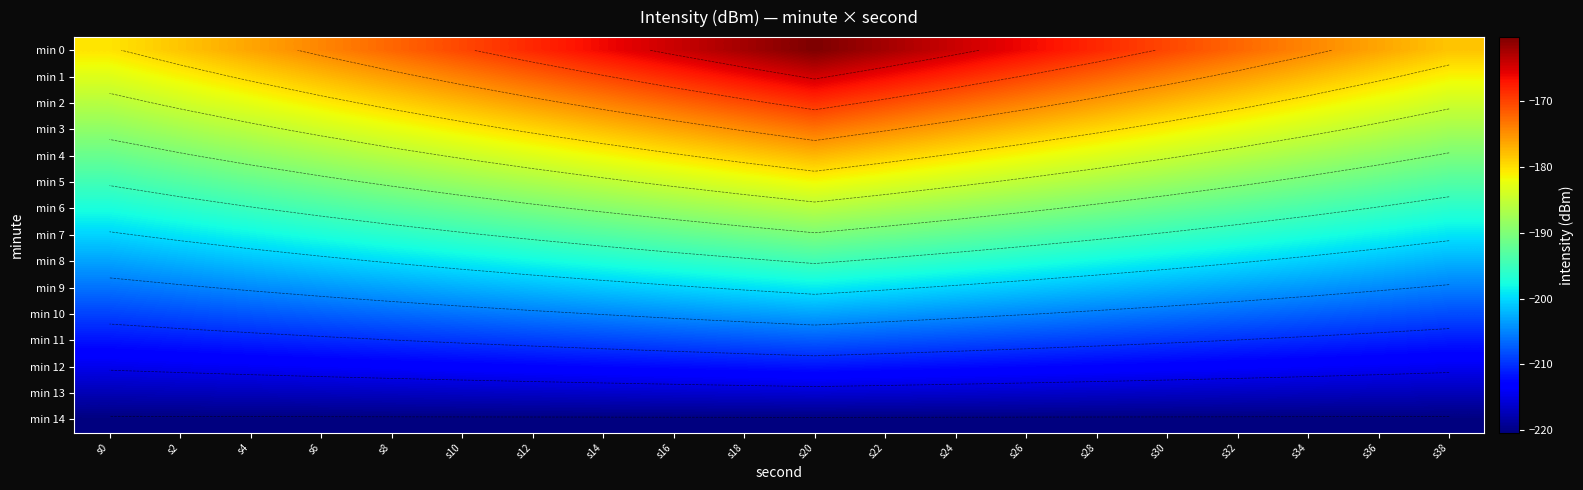

What is the maximum value shown in the chart?

-160.3